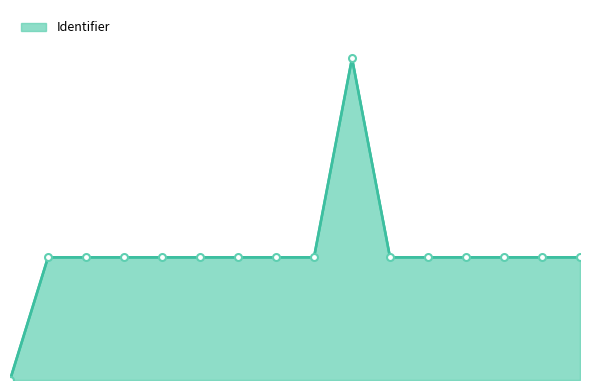

Does the chart display data point markers on the line(s)?

No